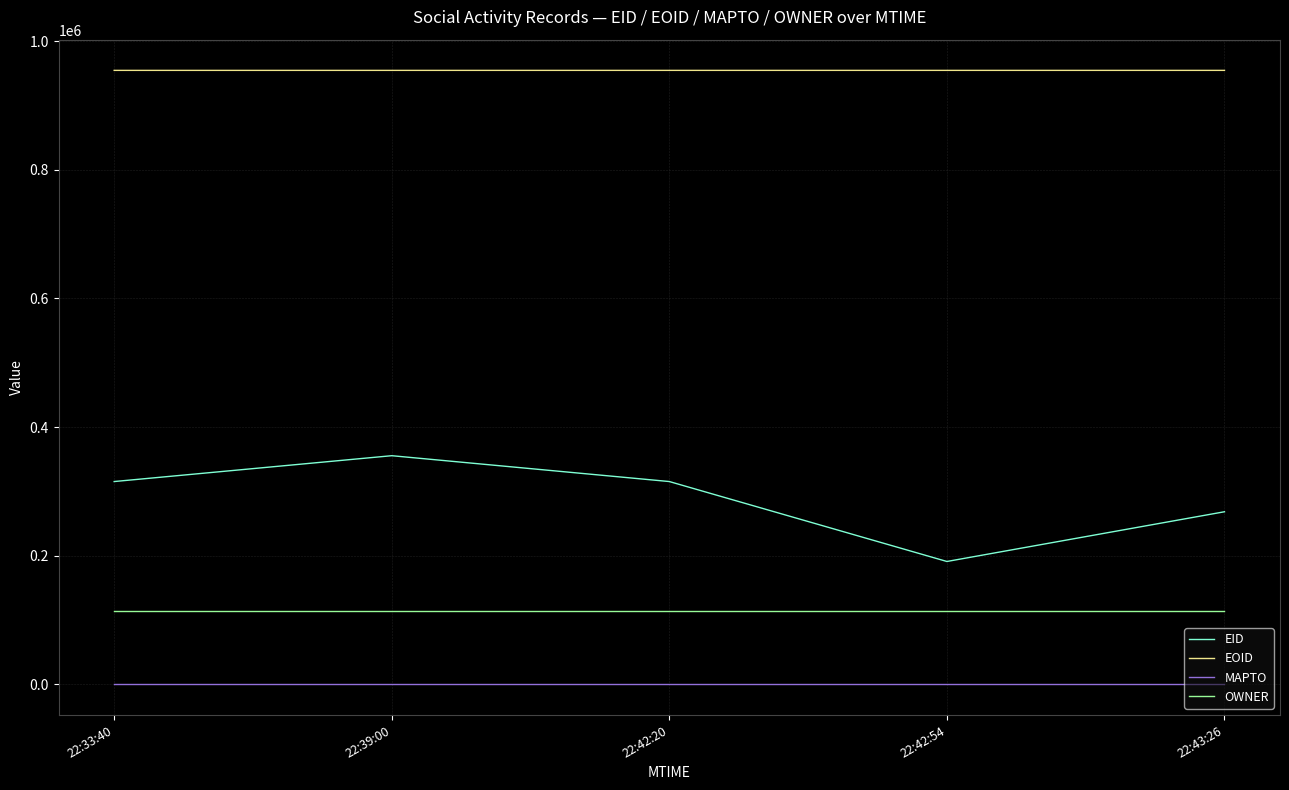

What is the difference between the second highest and second lowest values in the EOID series?

5